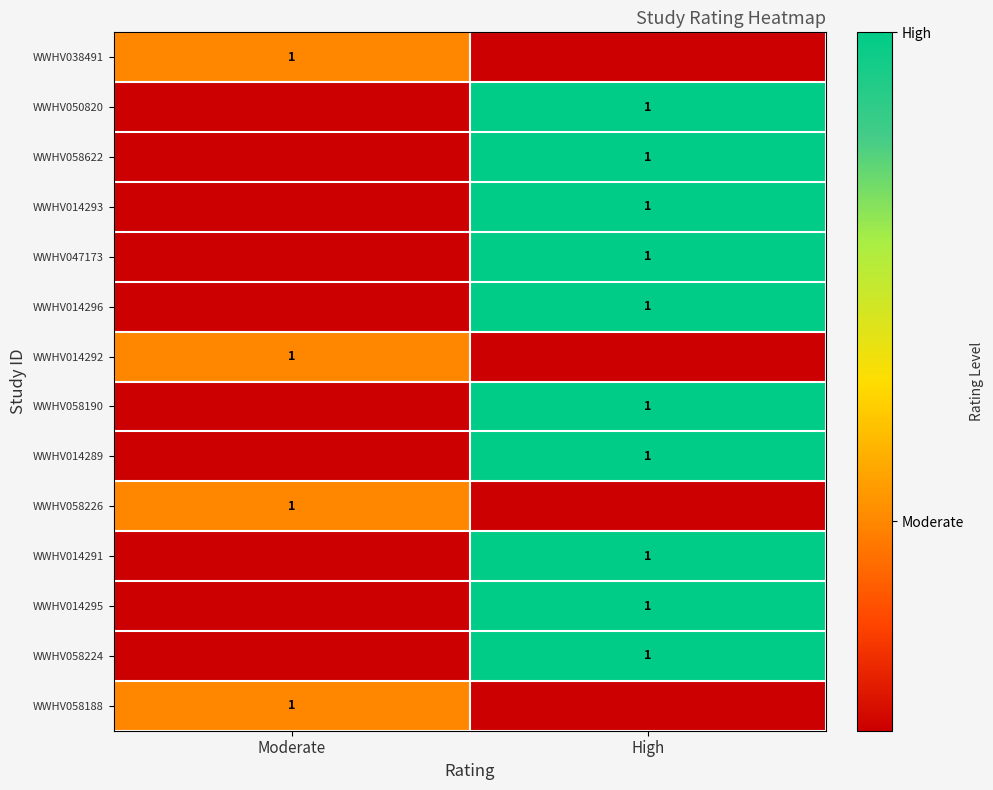

True or false: WWHV058190 has a value of 1 at High.

True